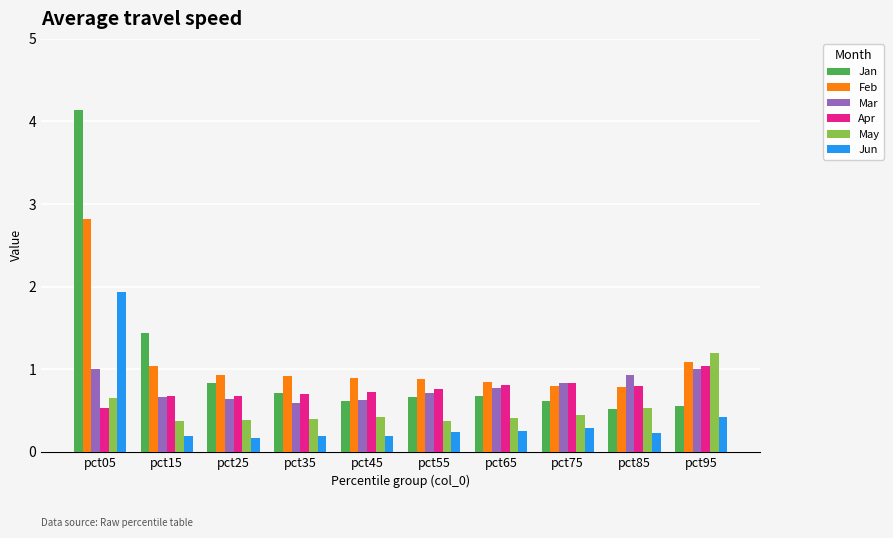

What is the sum of all Mar values?

7.8